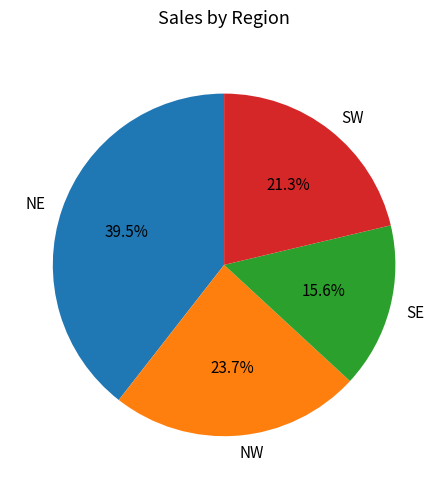

How much of the chart is everything except SE?

84.4%